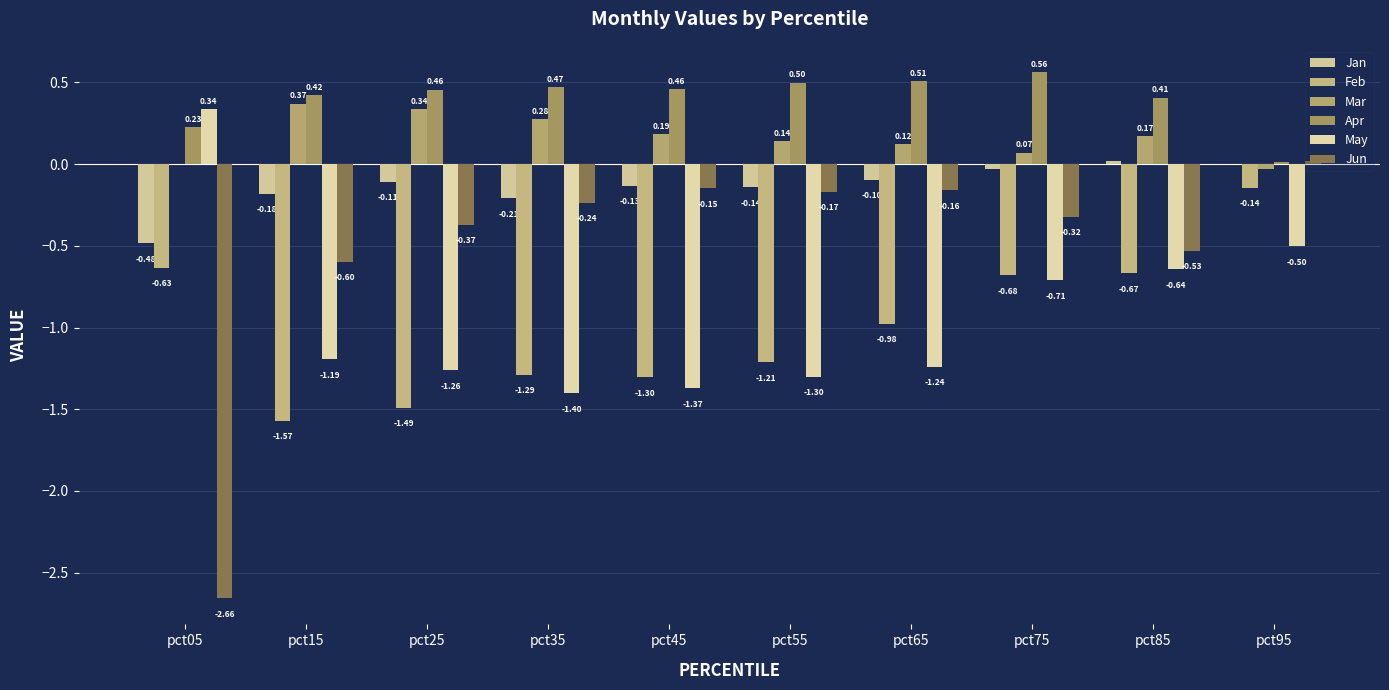

The value of May at pct25 is -1.3. True or false?

True